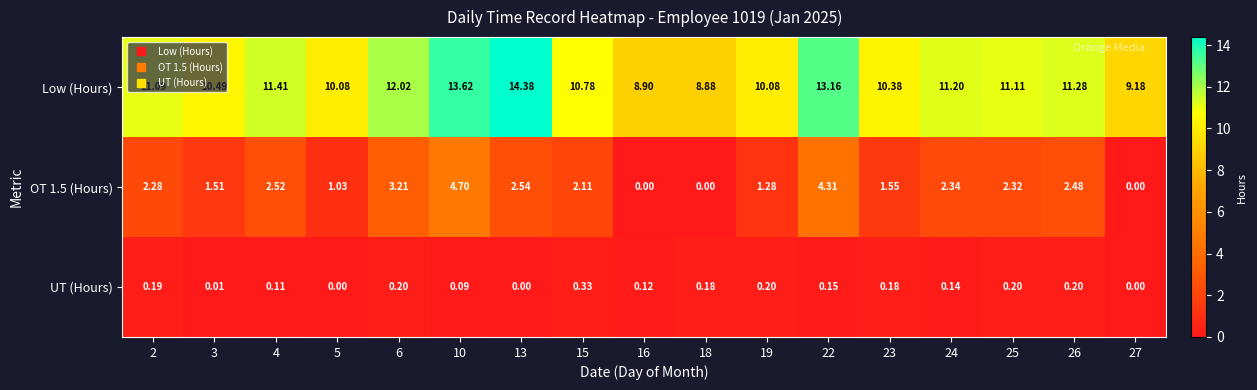

Which series has the largest range (max minus min)?

Low (Hours)